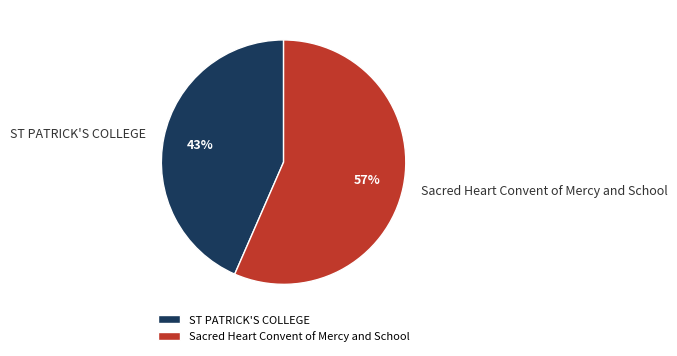

Which category accounts for the majority?

Sacred Heart Convent of Mercy and School